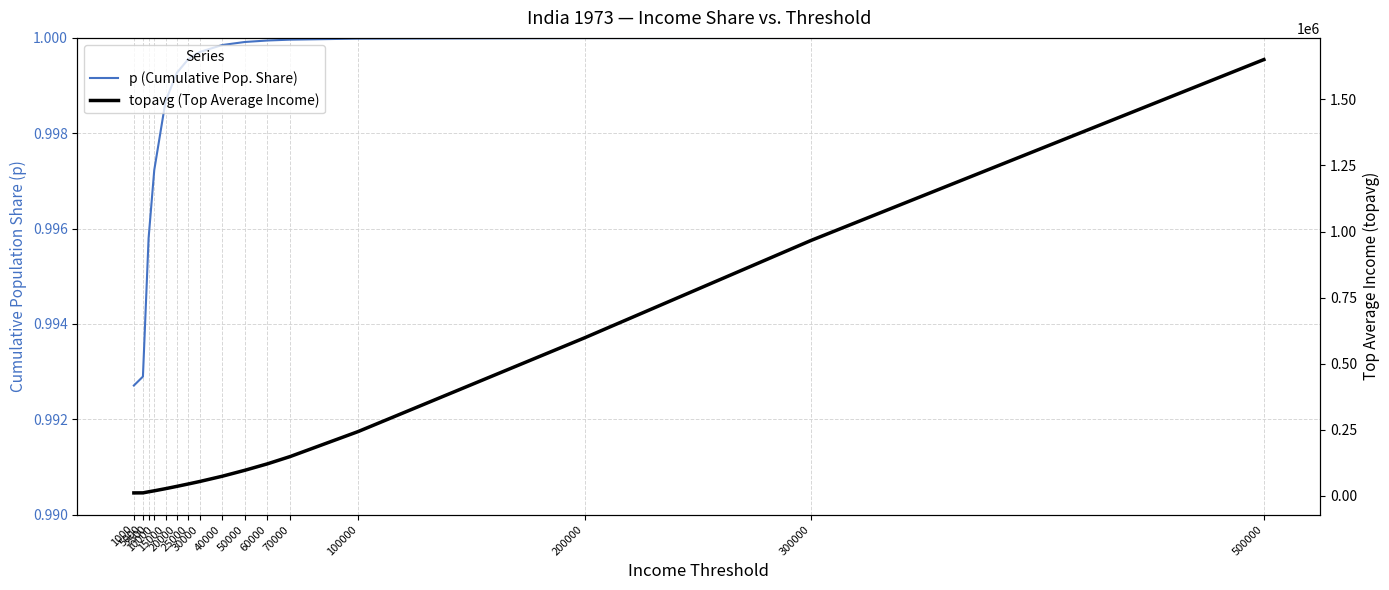

What are all the series names shown in the legend?

p (Cumulative Pop. Share), topavg (Top Average Income)